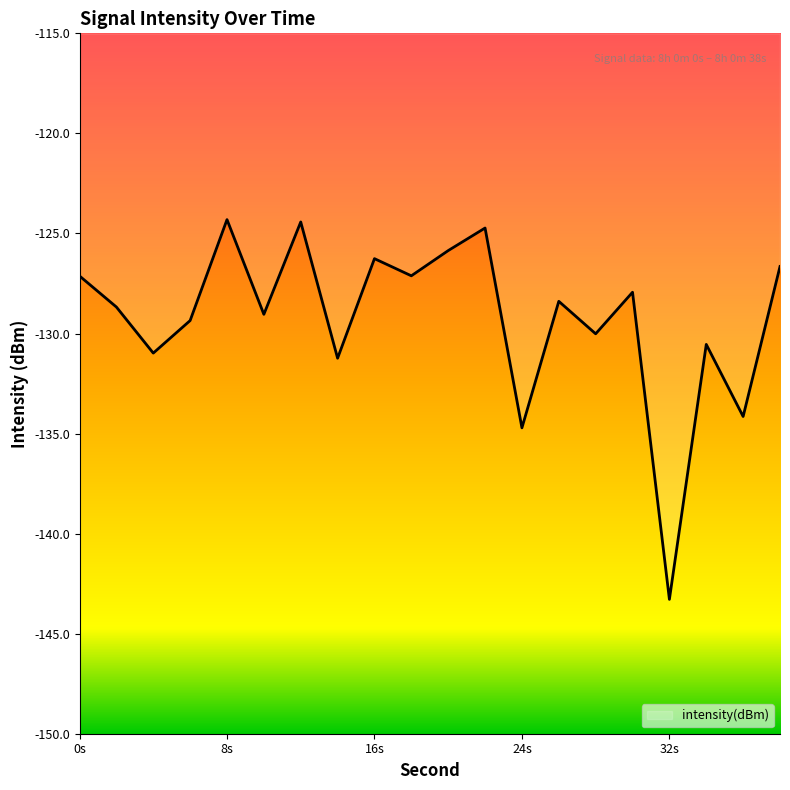

What is the smallest value displayed?

-143.3